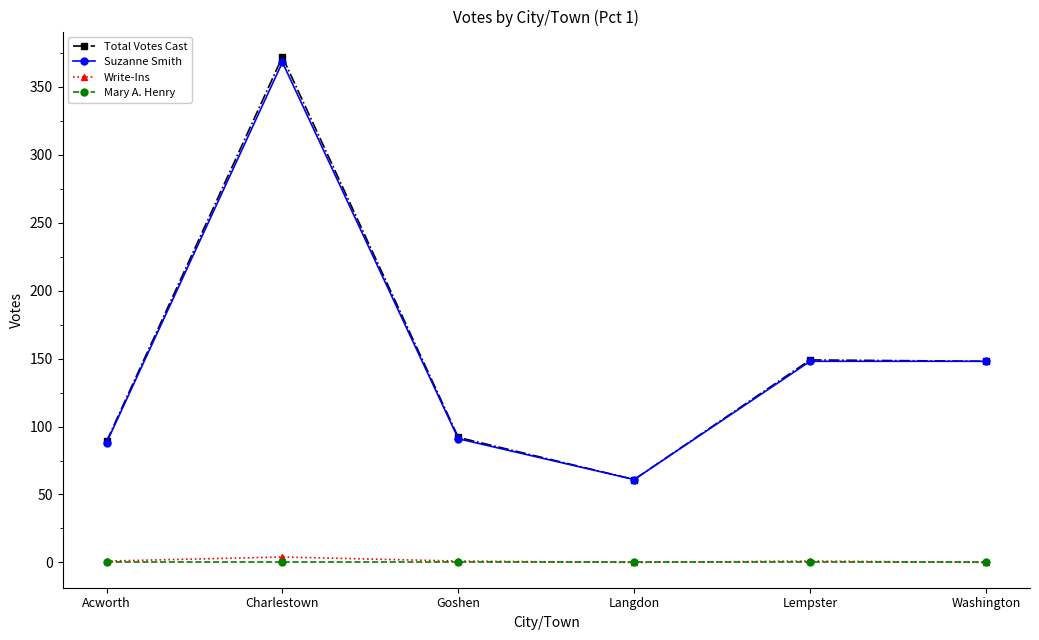

What position from the right is Langdon?

3